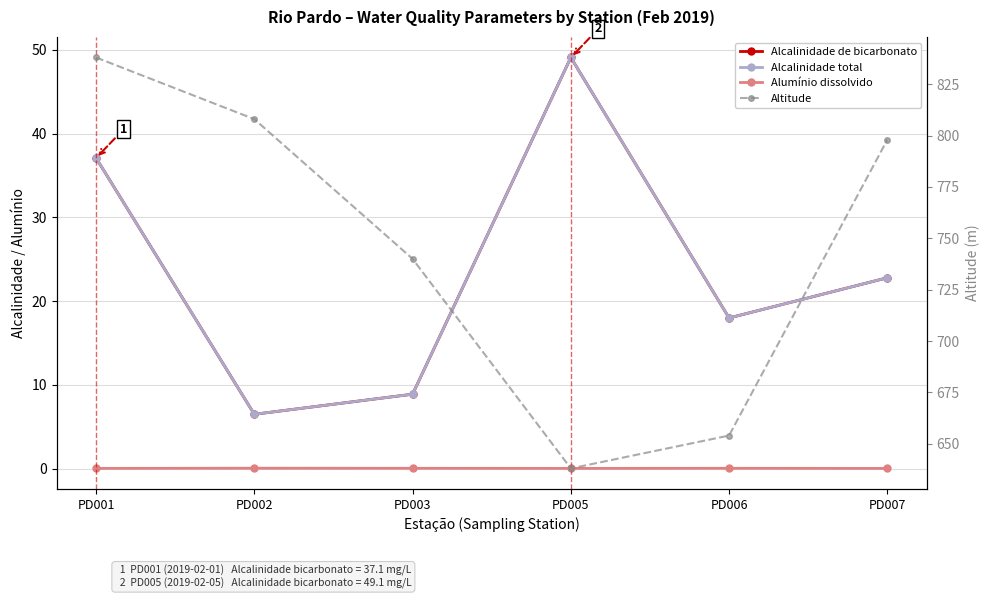

Count the number of categories in the chart.

6